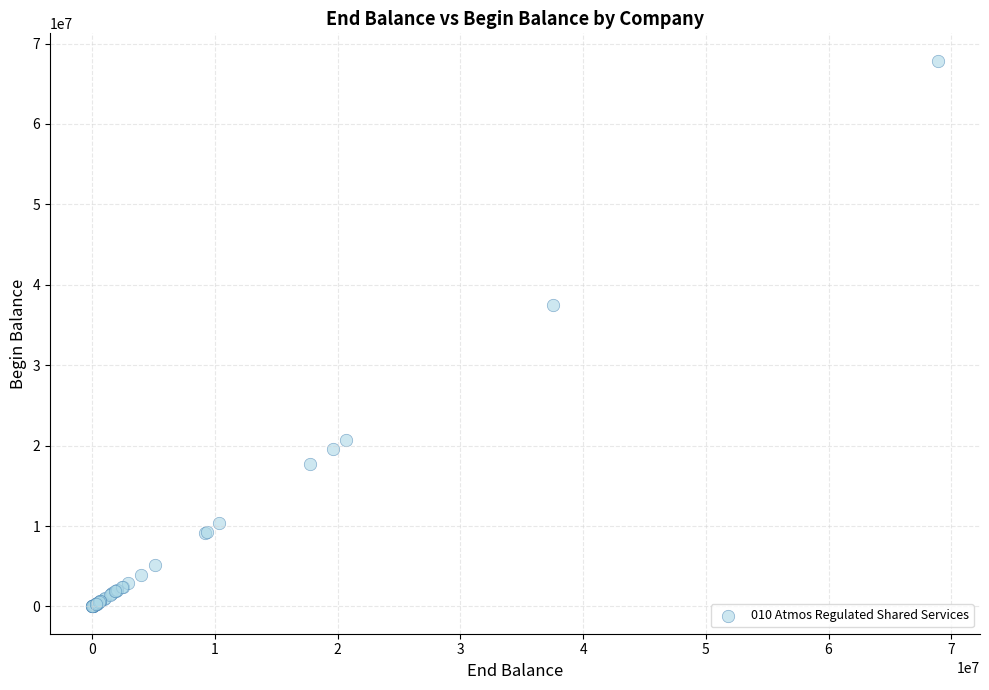

What Y value in the scatter plot is closest to 33938003?

37503150.8